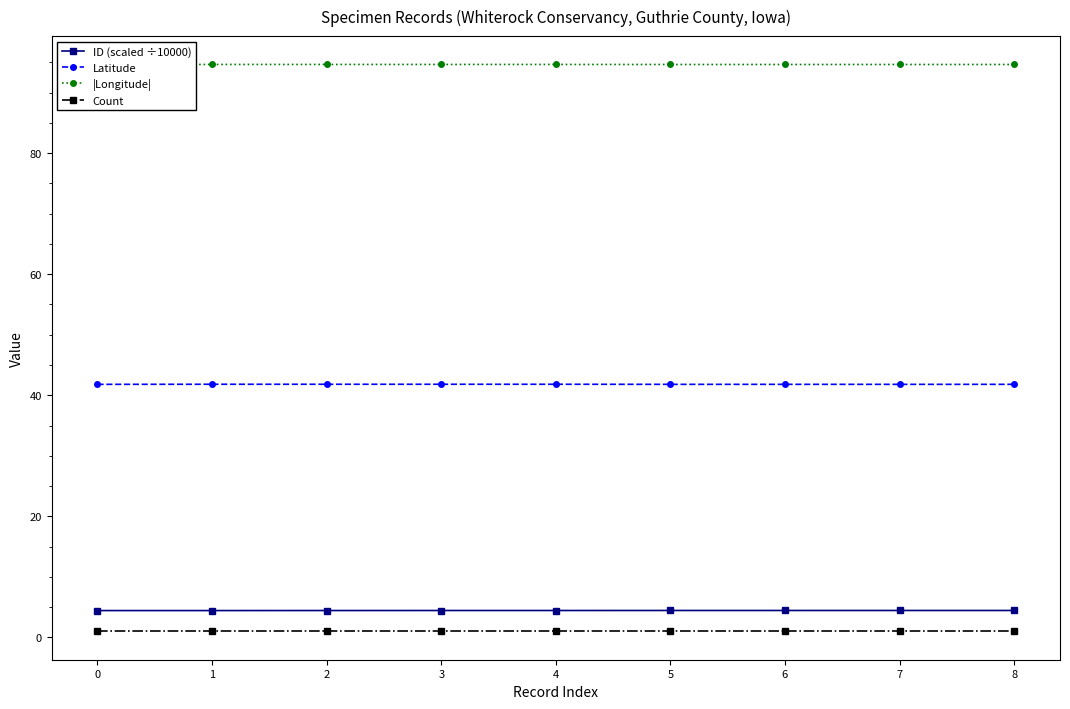

Which series changed the most between 1 and 8?

ID (scaled ÷10000)